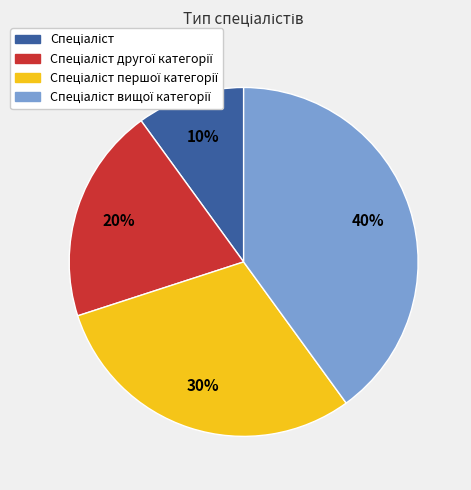

To the nearest percent, what is the average slice percentage?

25%